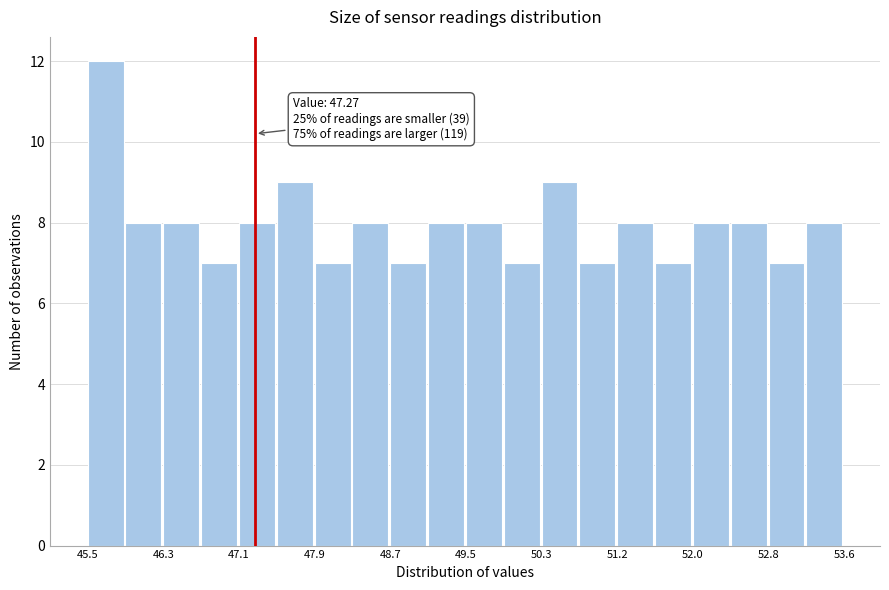

Which range on the x-axis has the tallest bar?

45.5 to 45.9